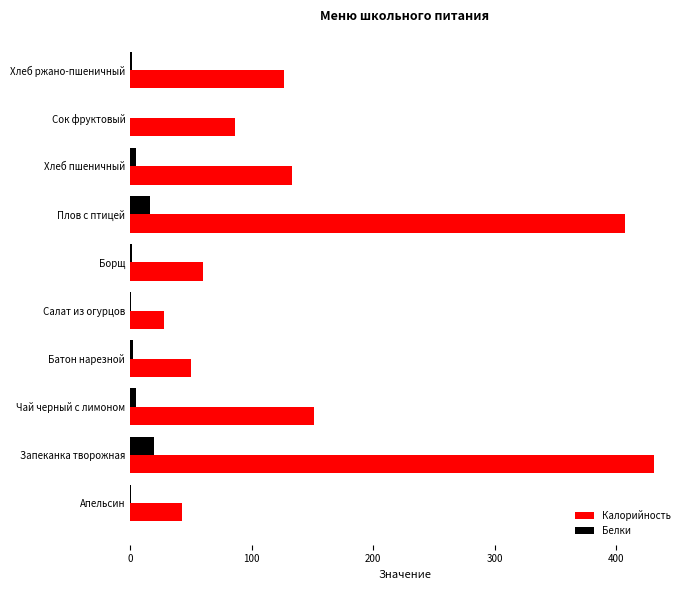

Which label corresponds to the largest value in the chart?

Запеканка творожная